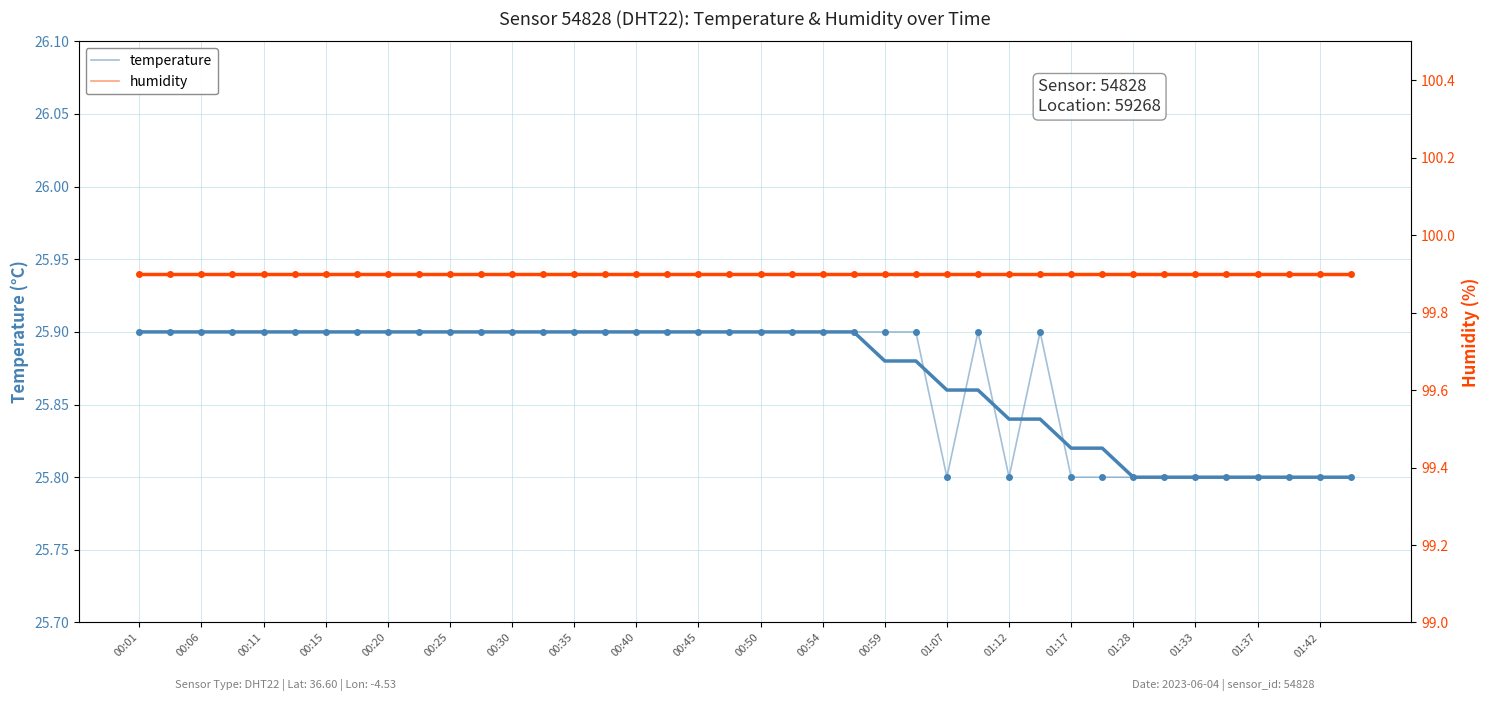

What is the smallest value displayed?

25.8